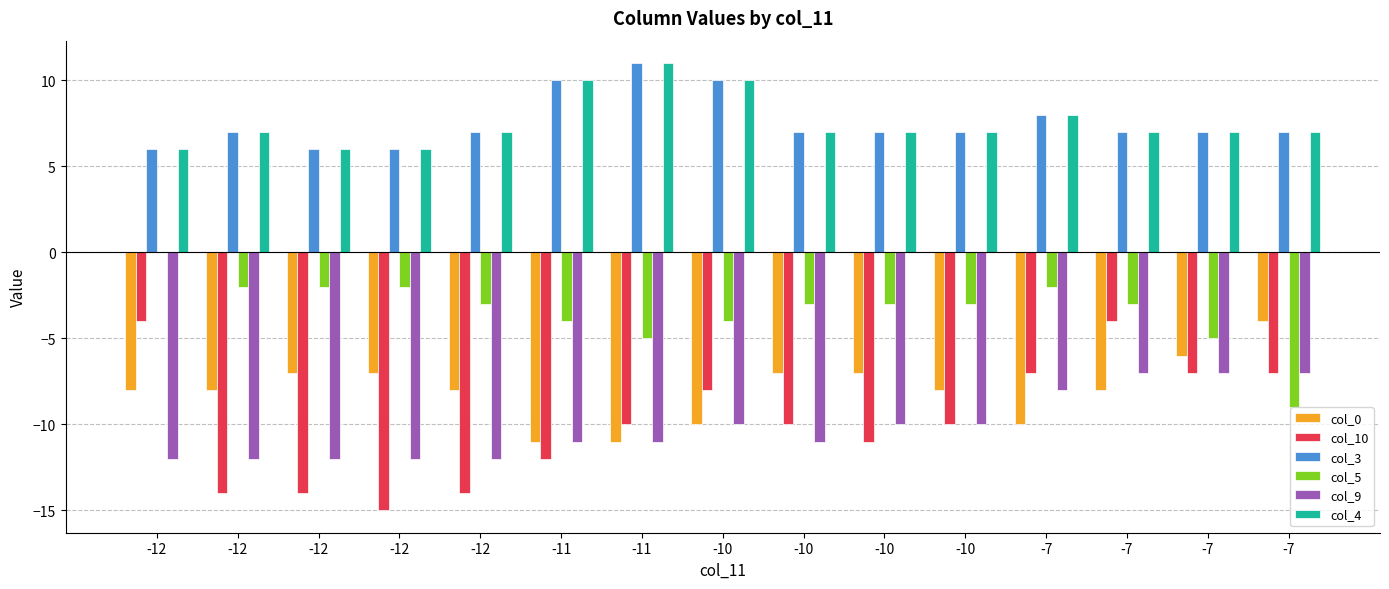

What is the total value across all series at -10?

-12